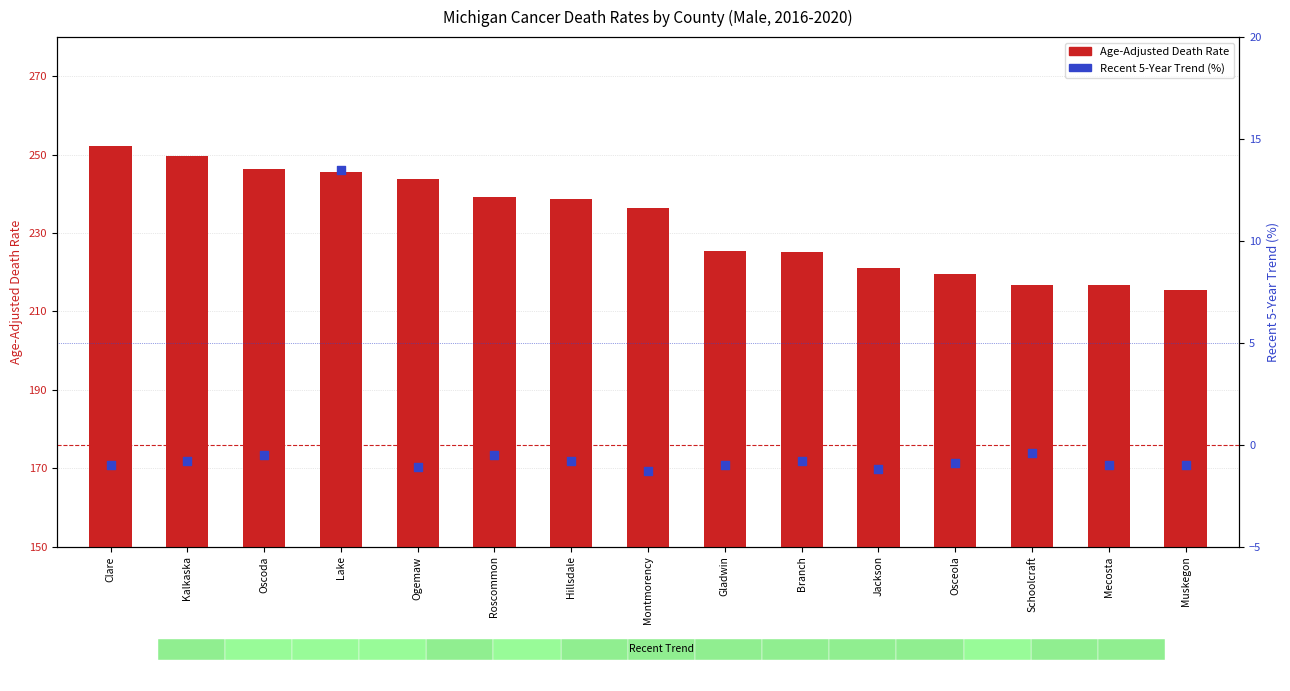

Is the value of Recent 5-Year Trend at Oscoda greater than the value of Age-Adjusted Death Rate at Oscoda?

No